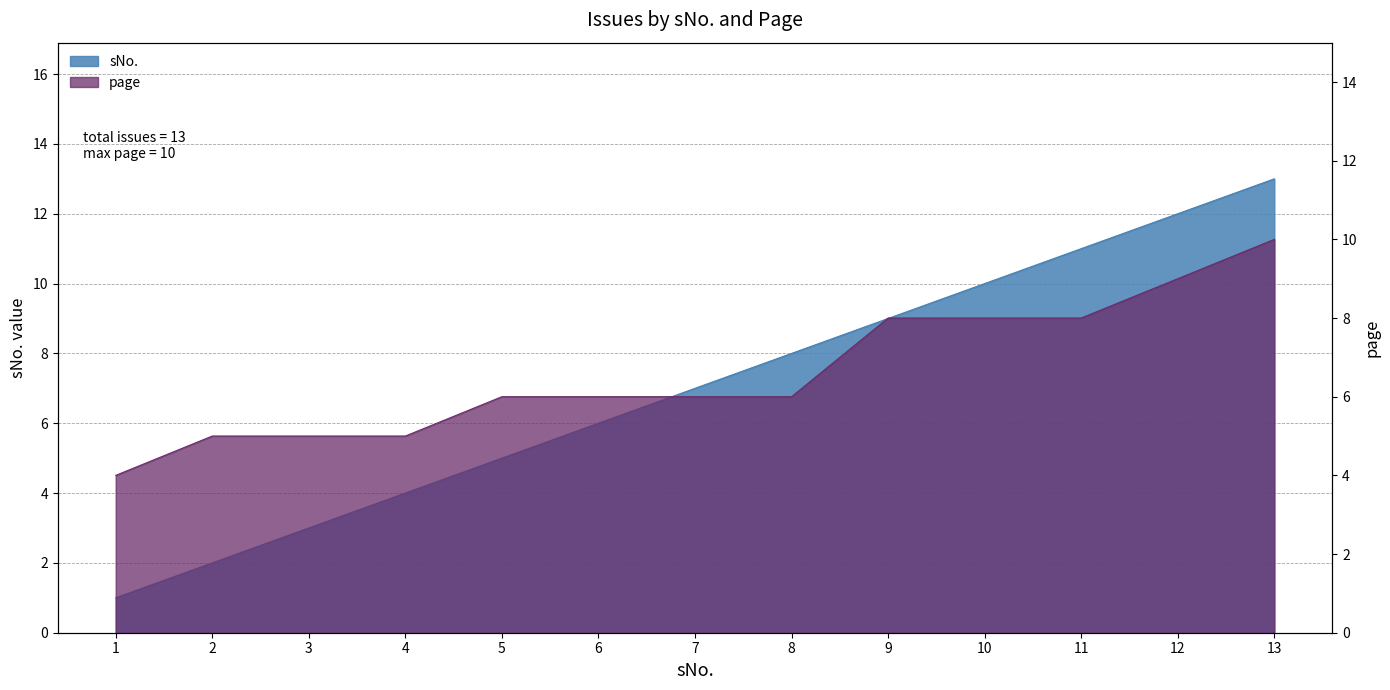

What is the minimum value for sNo.?

1